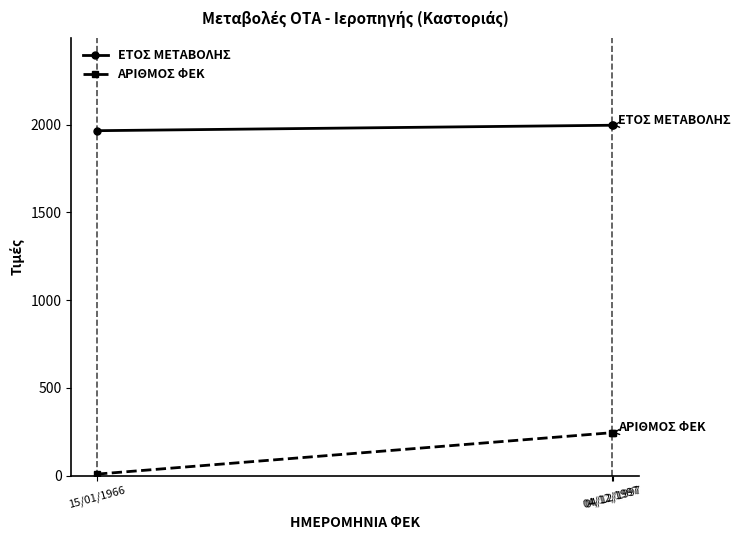

At which label is ΕΤΟΣ ΜΕΤΑΒΟΛΗΣ closest to 1981?

15/01/1966